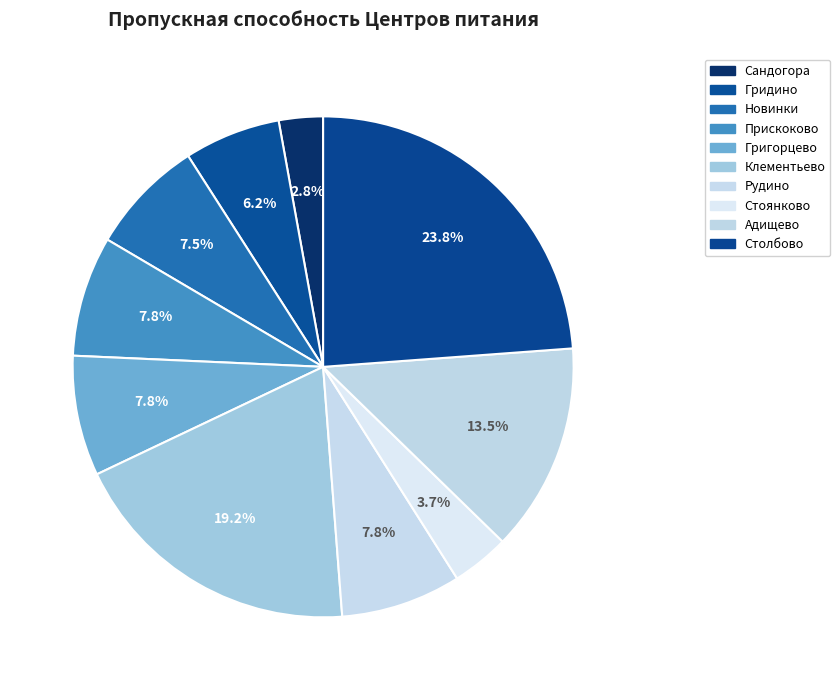

To the nearest percent, what is the average slice percentage?

10%